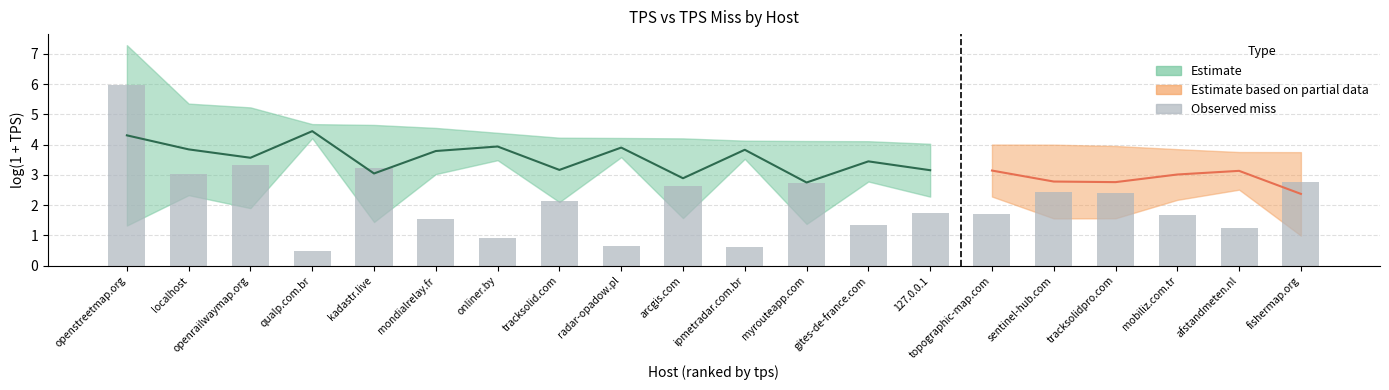

Reading left to right, extract all data points from this chart.

openstreetmap.org=6.0	localhost=3.0	openrailwaymap.org=3.3	qualp.com.br=0.5	kadastr.live=3.2	mondialrelay.fr=1.5	onliner.by=0.9	tracksolid.com=2.1	radar-opadow.pl=0.6	arcgis.com=2.6	ipmetradar.com.br=0.6	myrouteapp.com=2.7	gites-de-france.com=1.3	127.0.0.1=1.7	topographic-map.com=1.7	sentinel-hub.com=2.4	tracksolidpro.com=2.4	mobiliz.com.tr=1.7	afstandmeten.nl=1.2	fishermap.org=2.8